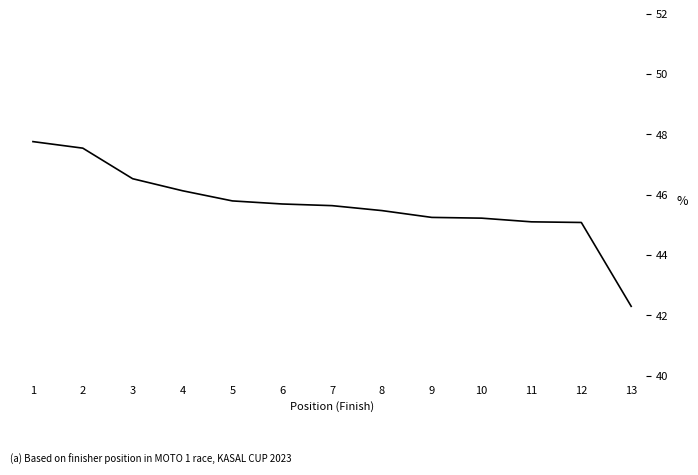

Where does the data first go above 45?

1